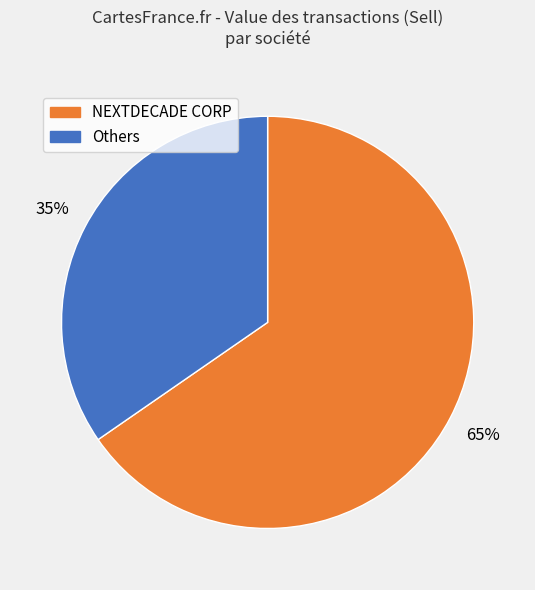

How many segments does this pie chart have?

2